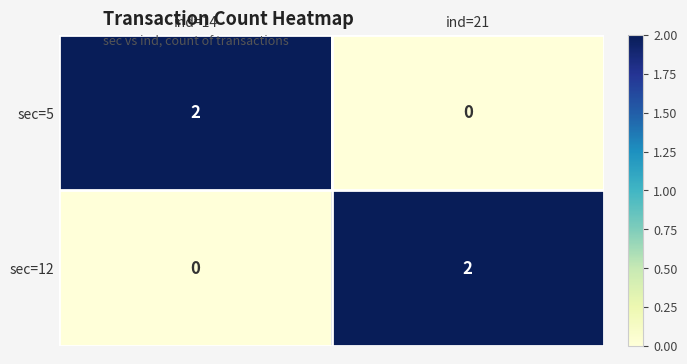

At which label is sec=12 closest to 1?

ind=14